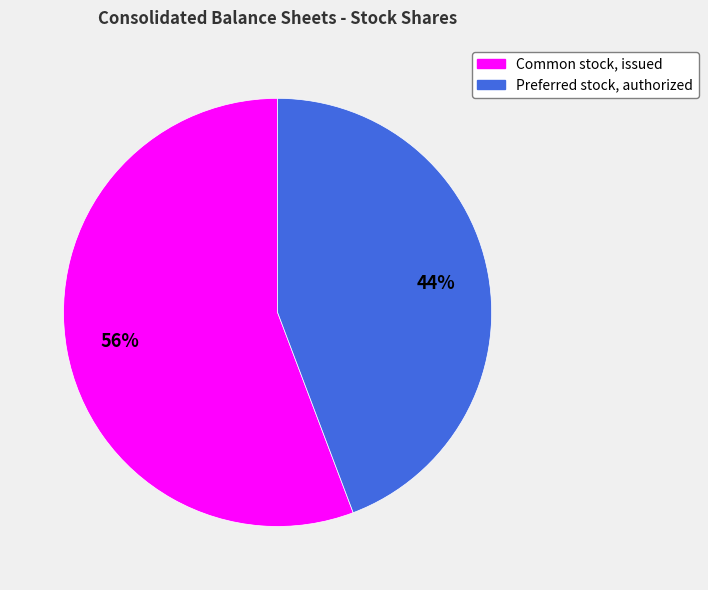

To the nearest percent, what is the average slice percentage?

50%